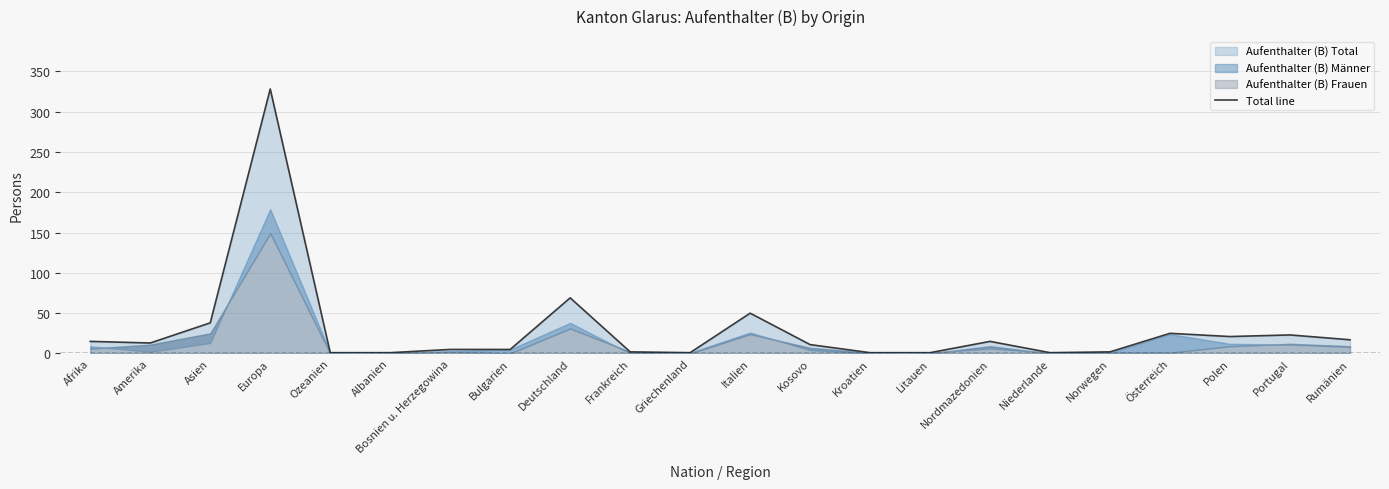

Which has a higher value, Österreich or Kroatien?

Österreich